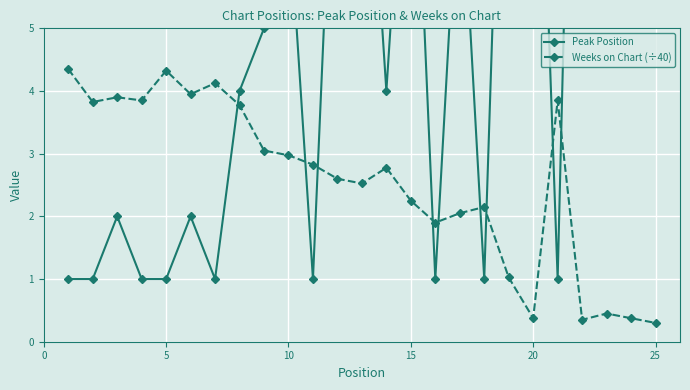

Which series ends up on top after the final intersection of Peak Position and Weeks on Chart (÷40)?

Peak Position